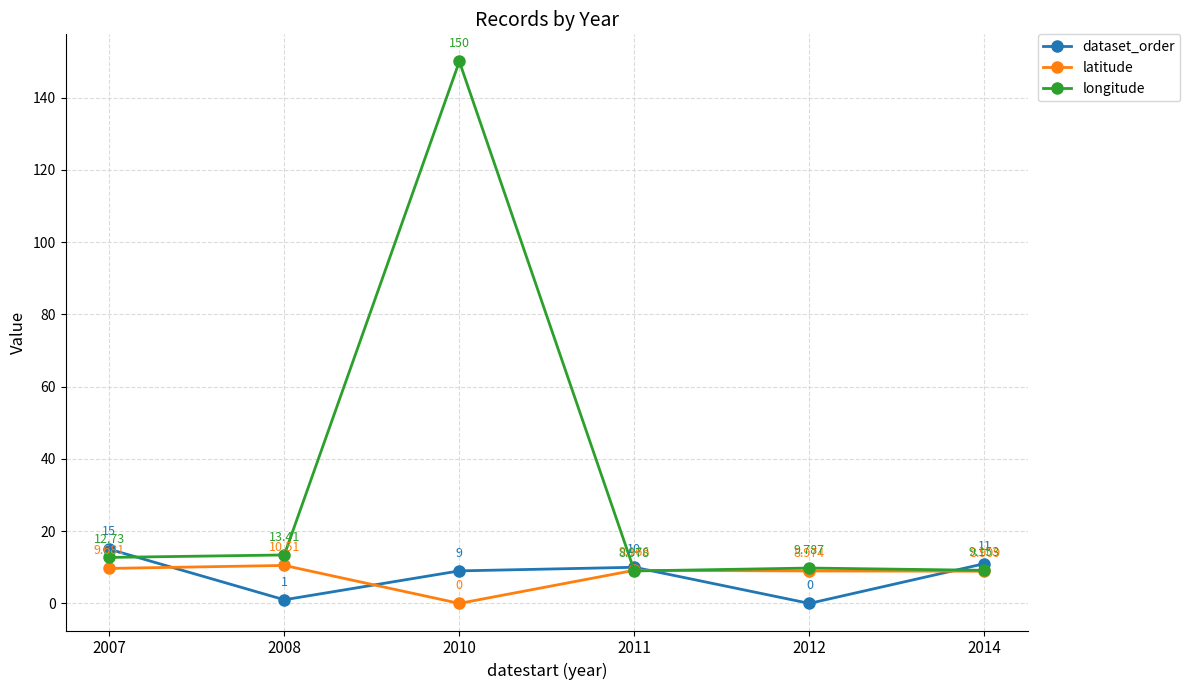

Which series has the widest spread of values?

longitude